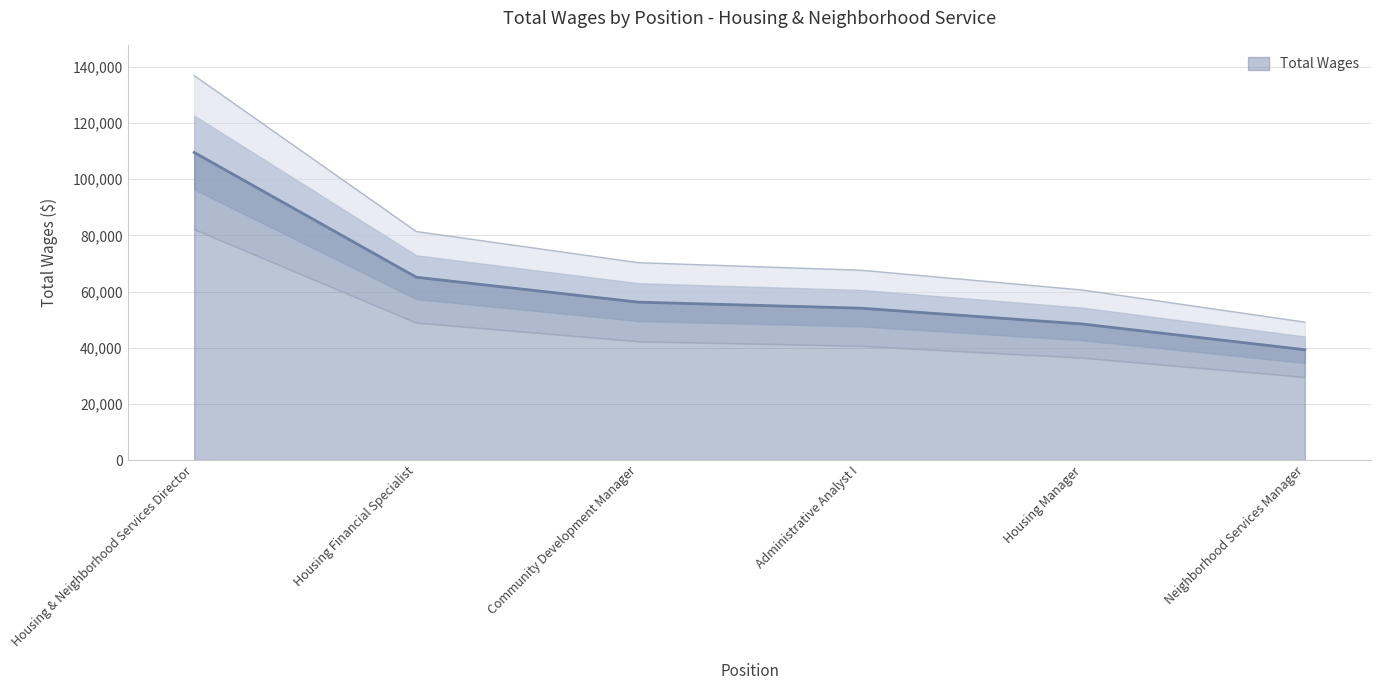

Rank the categories by value from lowest to highest.

Neighborhood Services Manager, Housing Manager, Administrative Analyst I, Community Development Manager, Housing Financial Specialist, Housing & Neighborhood Services Director